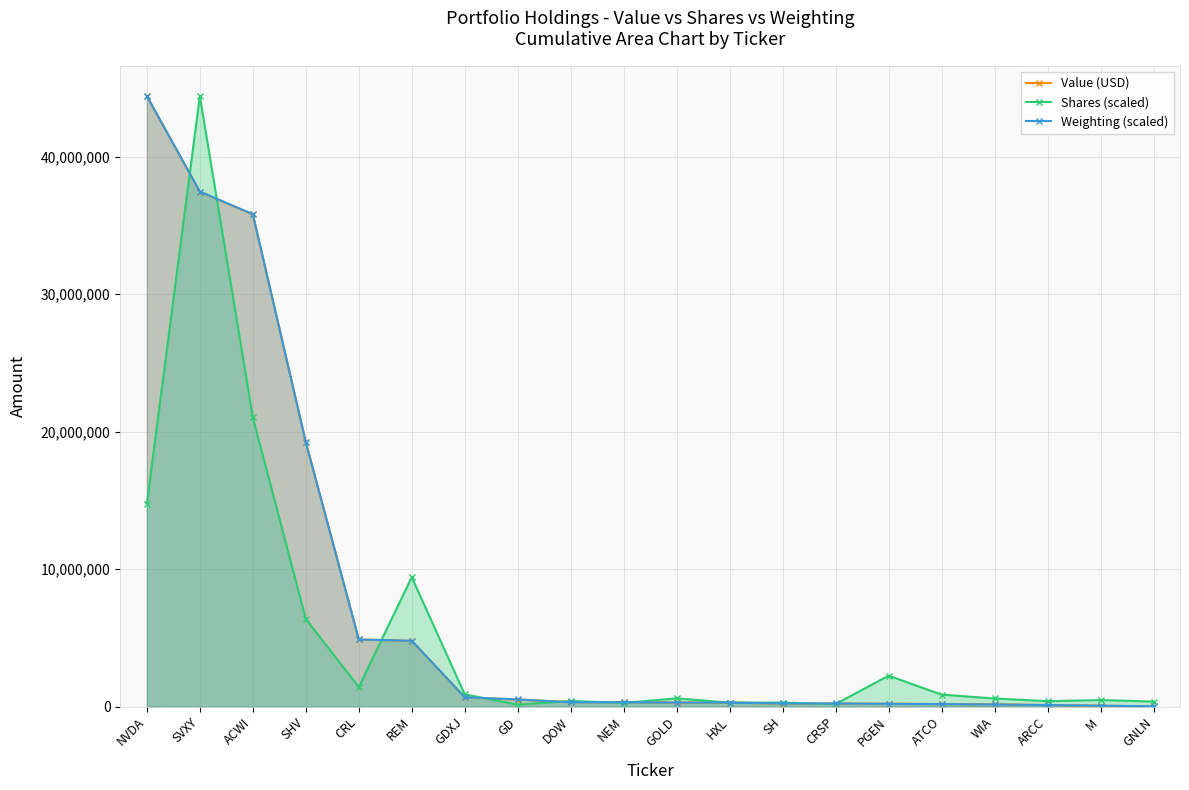

The value of Shares (scaled) at GOLD is 601260.3. True or false?

True